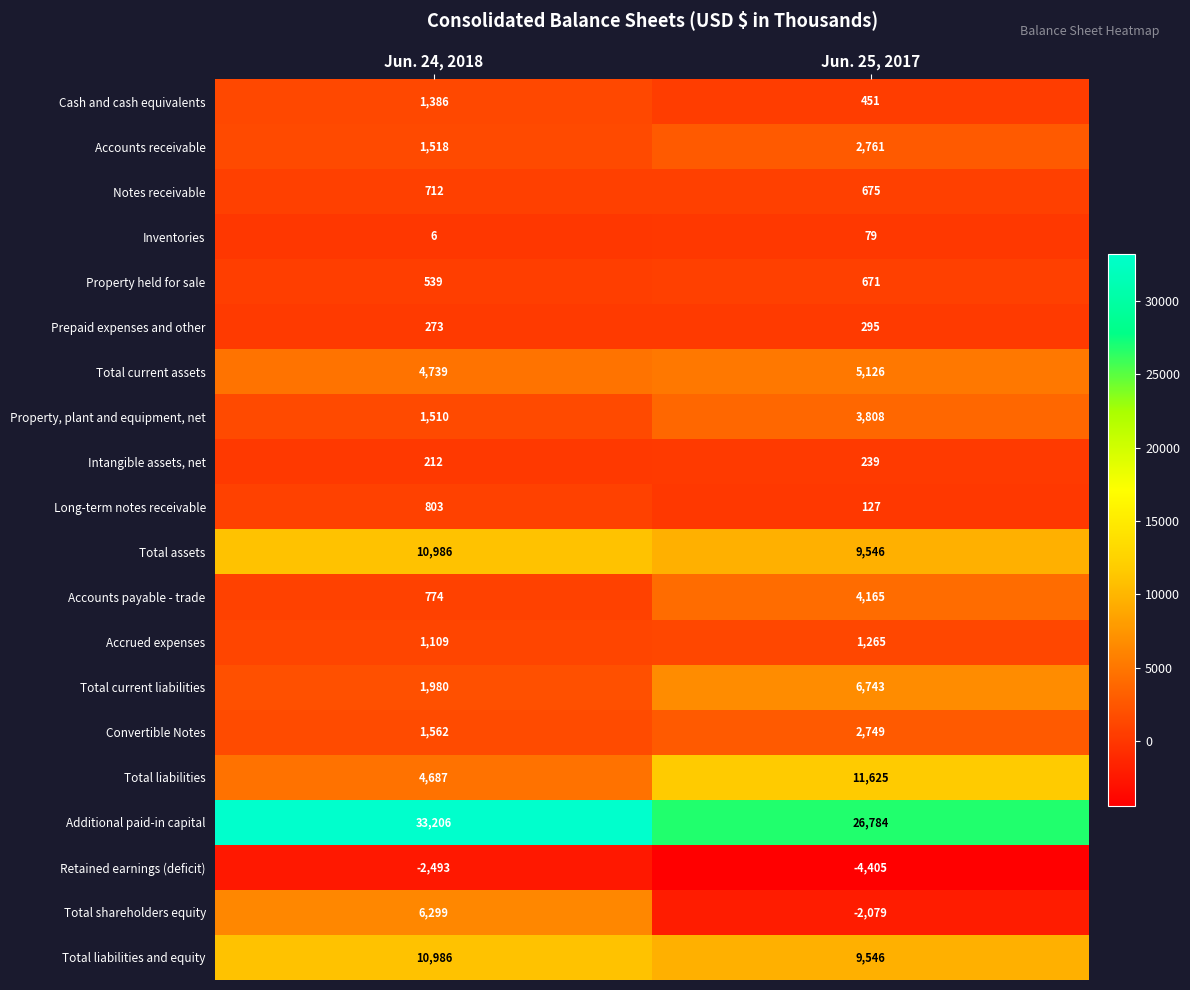

What is the sum of the Additional paid-in capital values at Jun. 24, 2018 and Jun. 25, 2017?

59990